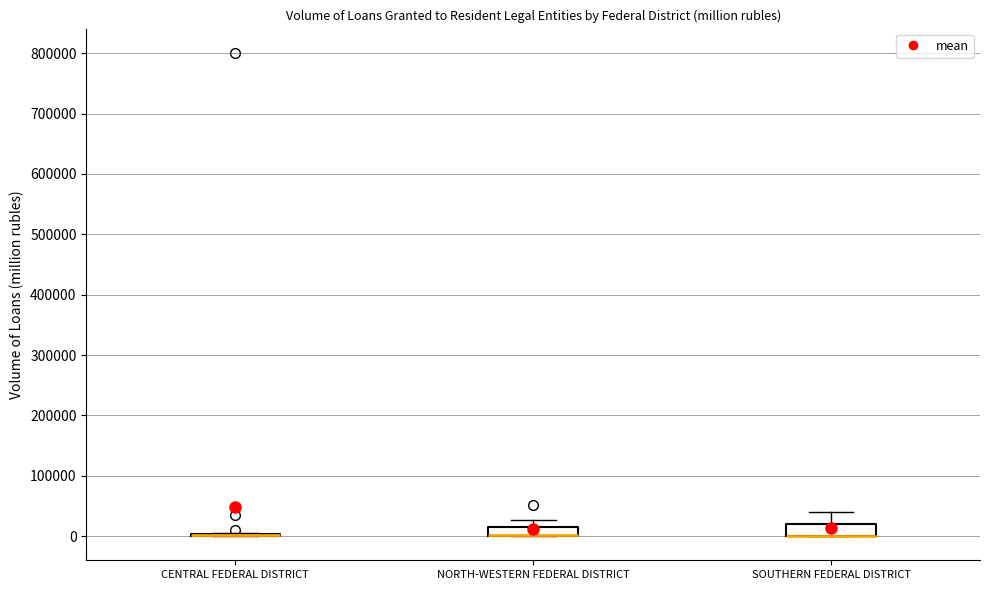

Where is the upper edge of the box for NORTH-WESTERN FEDERAL DISTRICT on the y-axis? The values are not printed on the chart, so give them approximately, as read against the axis.

10000